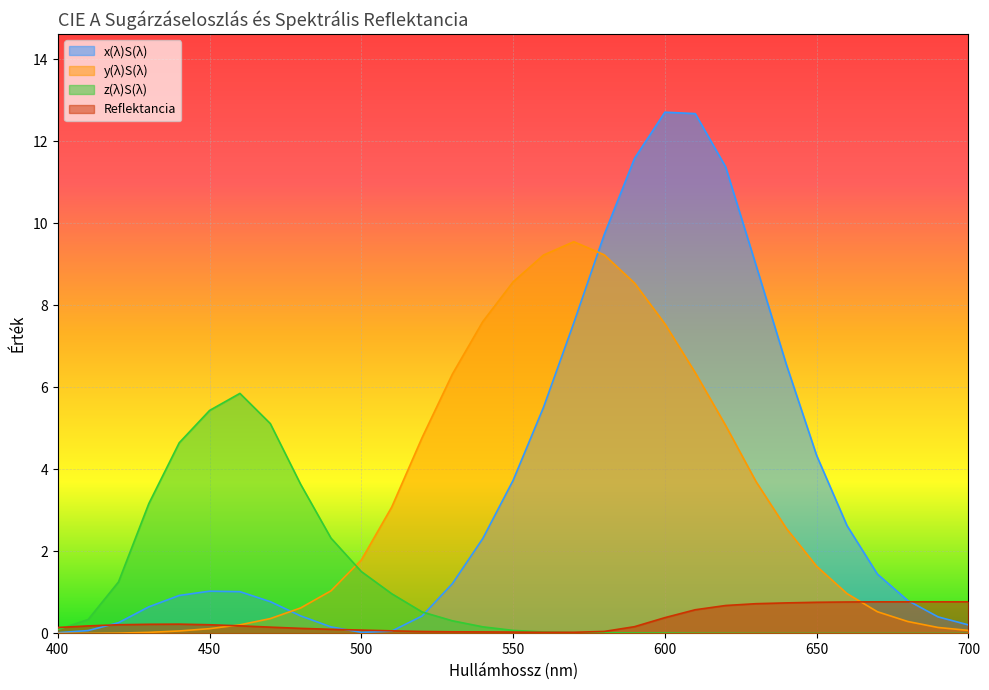

Reading right to left, extract all data points from this chart.

x(λ)S(λ): 0.2	0.4	0.8	1.4	2.6	4.3	6.6	9.0	11.4	12.7	12.7	11.6	9.7	7.6	5.5	3.7	2.3	1.2	0.4	0.1	0.0	0.2	0.4	0.8	1.0	1.0	0.9	0.6	0.3	0.1	0.0
y(λ)S(λ): 0.1	0.1	0.3	0.5	1.0	1.6	2.6	3.7	5.1	6.4	7.5	8.5	9.2	9.5	9.2	8.6	7.6	6.3	4.8	3.1	1.8	1.0	0.6	0.4	0.2	0.1	0.1	0.0	0.0	0.0	0.0
z(λ)S(λ): 0.0	0.0	0.0	0.0	0.0	0.0	0.0	0.0	0.0	0.0	0.0	0.0	0.0	0.0	0.0	0.1	0.2	0.3	0.5	1.0	1.5	2.3	3.6	5.1	5.9	5.4	4.6	3.2	1.3	0.3	0.1
Reflektancia: 0.8	0.8	0.8	0.8	0.8	0.8	0.7	0.7	0.7	0.6	0.4	0.2	0.0	0.0	0.0	0.0	0.0	0.0	0.0	0.1	0.1	0.1	0.1	0.2	0.2	0.2	0.2	0.2	0.2	0.2	0.1